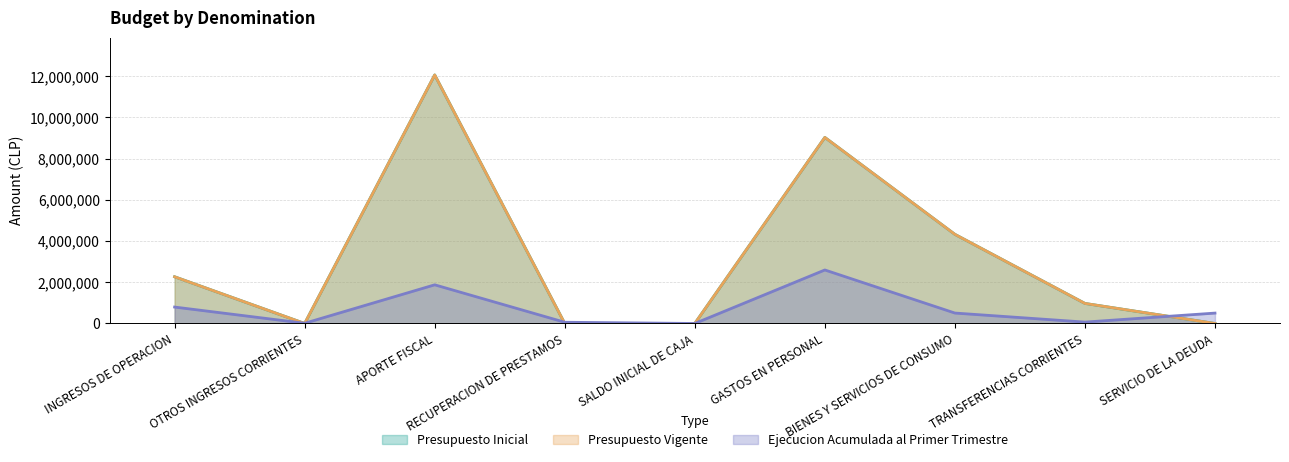

Rank the categories by Ejecucion Acumulada al Primer Trimestre value from lowest to highest.

SALDO INICIAL DE CAJA, OTROS INGRESOS CORRIENTES, RECUPERACION DE PRESTAMOS, TRANSFERENCIAS CORRIENTES, SERVICIO DE LA DEUDA, BIENES Y SERVICIOS DE CONSUMO, INGRESOS DE OPERACION, APORTE FISCAL, GASTOS EN PERSONAL